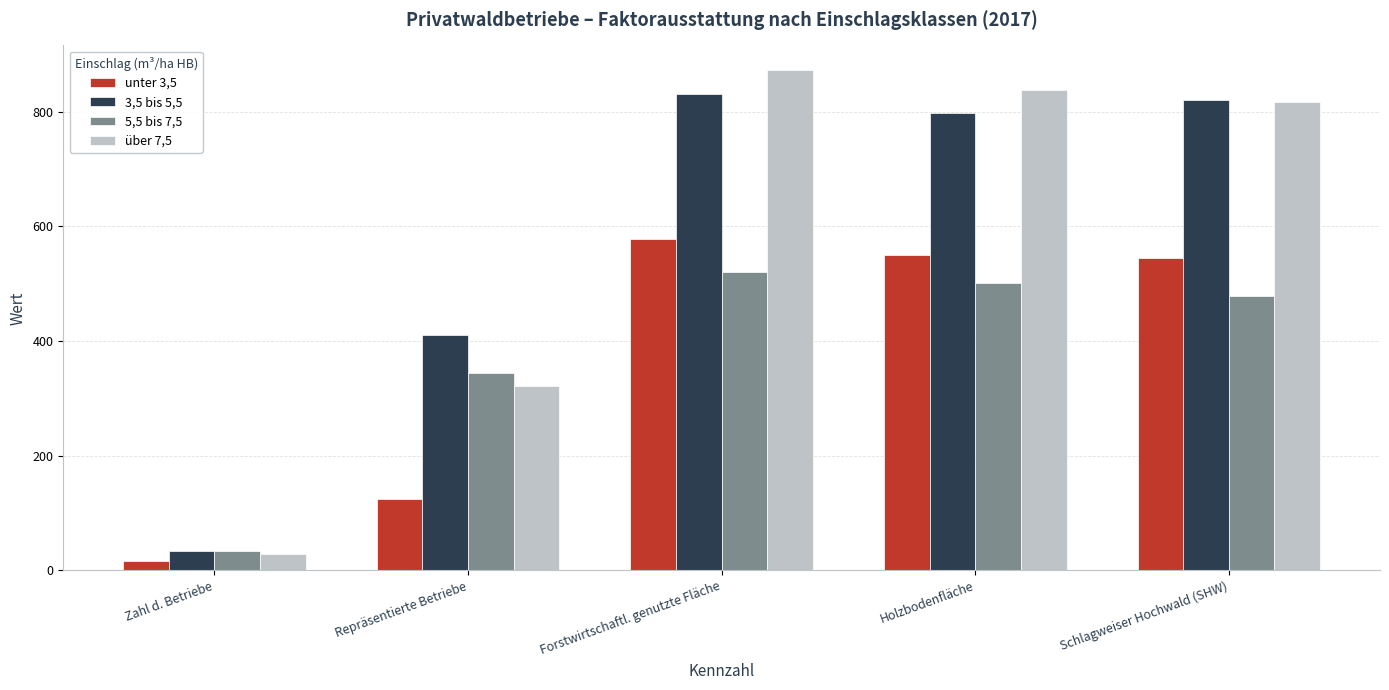

What is the maximum value shown in the chart?

872.1